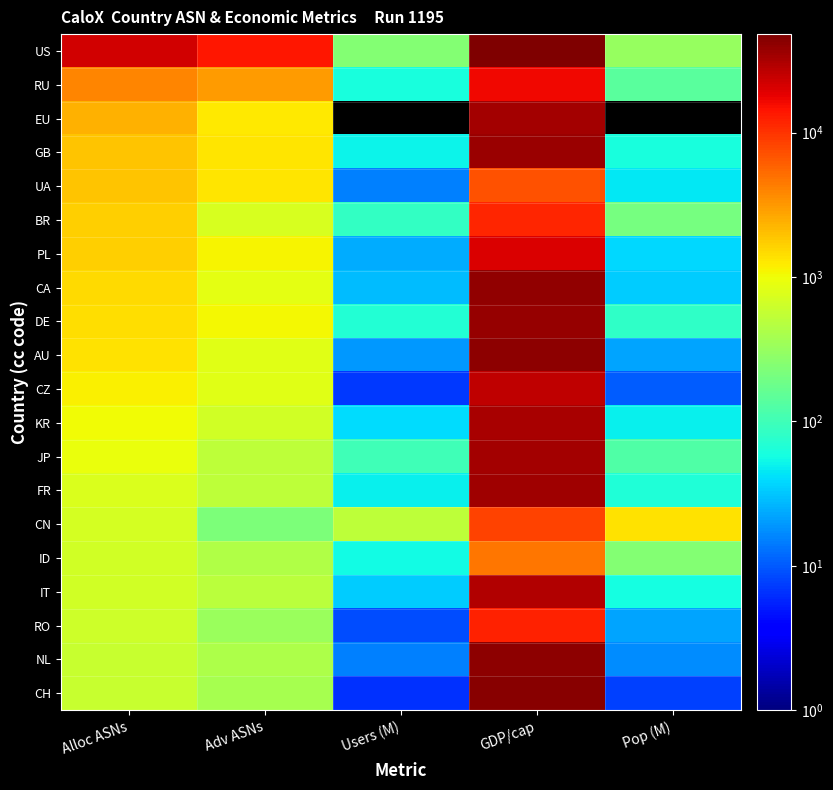

Reading left to right, list all the values displayed in this chart.

US: Alloc ASNs=21684.0	Adv ASNs=14146.0	Users (M)=247.3	GDP/cap=48100.0	Pop (M)=315.9
RU: Alloc ASNs=3985.0	Adv ASNs=3067.0	Users (M)=61.2	GDP/cap=16700.0	Pop (M)=138.2
EU: Alloc ASNs=2343.0	Adv ASNs=1269.0	Users (M)=0.0	GDP/cap=34000.0	Pop (M)=0.0
GB: Alloc ASNs=1950.0	Adv ASNs=1310.0	Users (M)=51.8	GDP/cap=35900.0	Pop (M)=61.6
UA: Alloc ASNs=1880.0	Adv ASNs=1324.0	Users (M)=15.2	GDP/cap=7200.0	Pop (M)=44.9
BR: Alloc ASNs=1703.0	Adv ASNs=738.0	Users (M)=86.7	GDP/cap=11600.0	Pop (M)=205.5
PL: Alloc ASNs=1669.0	Adv ASNs=1114.0	Users (M)=23.8	GDP/cap=20100.0	Pop (M)=38.4
CA: Alloc ASNs=1521.0	Adv ASNs=873.0	Users (M)=28.0	GDP/cap=40300.0	Pop (M)=34.3
DE: Alloc ASNs=1426.0	Adv ASNs=1060.0	Users (M)=68.0	GDP/cap=37900.0	Pop (M)=82.2
AU: Alloc ASNs=1347.0	Adv ASNs=838.0	Users (M)=19.7	GDP/cap=40800.0	Pop (M)=22.0
CZ: Alloc ASNs=1165.0	Adv ASNs=817.0	Users (M)=7.2	GDP/cap=25900.0	Pop (M)=10.2
KR: Alloc ASNs=1015.0	Adv ASNs=673.0	Users (M)=40.4	GDP/cap=31700.0	Pop (M)=48.9
JP: Alloc ASNs=956.0	Adv ASNs=530.0	Users (M)=101.0	GDP/cap=34300.0	Pop (M)=126.2
FR: Alloc ASNs=771.0	Adv ASNs=529.0	Users (M)=49.9	GDP/cap=35000.0	Pop (M)=64.7
CN: Alloc ASNs=711.0	Adv ASNs=221.0	Users (M)=515.5	GDP/cap=8400.0	Pop (M)=1342.4
ID: Alloc ASNs=682.0	Adv ASNs=438.0	Users (M)=55.6	GDP/cap=4700.0	Pop (M)=248.0
IT: Alloc ASNs=670.0	Adv ASNs=497.0	Users (M)=34.0	GDP/cap=30100.0	Pop (M)=58.0
RO: Alloc ASNs=635.0	Adv ASNs=334.0	Users (M)=8.7	GDP/cap=12300.0	Pop (M)=22.1
NL: Alloc ASNs=590.0	Adv ASNs=417.0	Users (M)=15.1	GDP/cap=42300.0	Pop (M)=16.9
CH: Alloc ASNs=589.0	Adv ASNs=391.0	Users (M)=6.4	GDP/cap=43400.0	Pop (M)=7.7